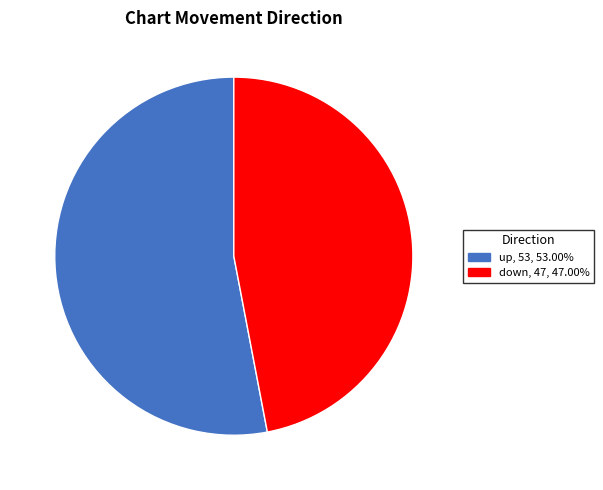

Combined, do up and down account for over 50%?

Yes